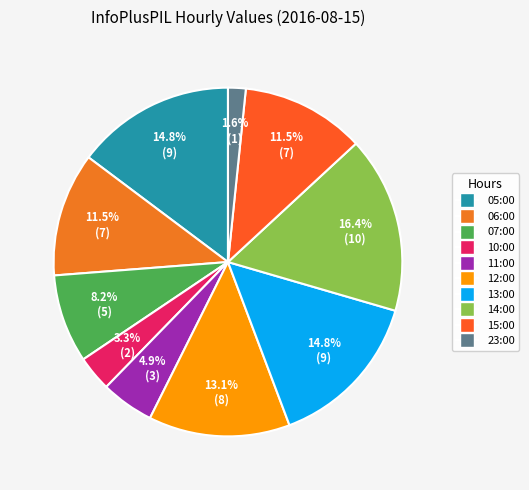

How many slices are in this pie chart?

10